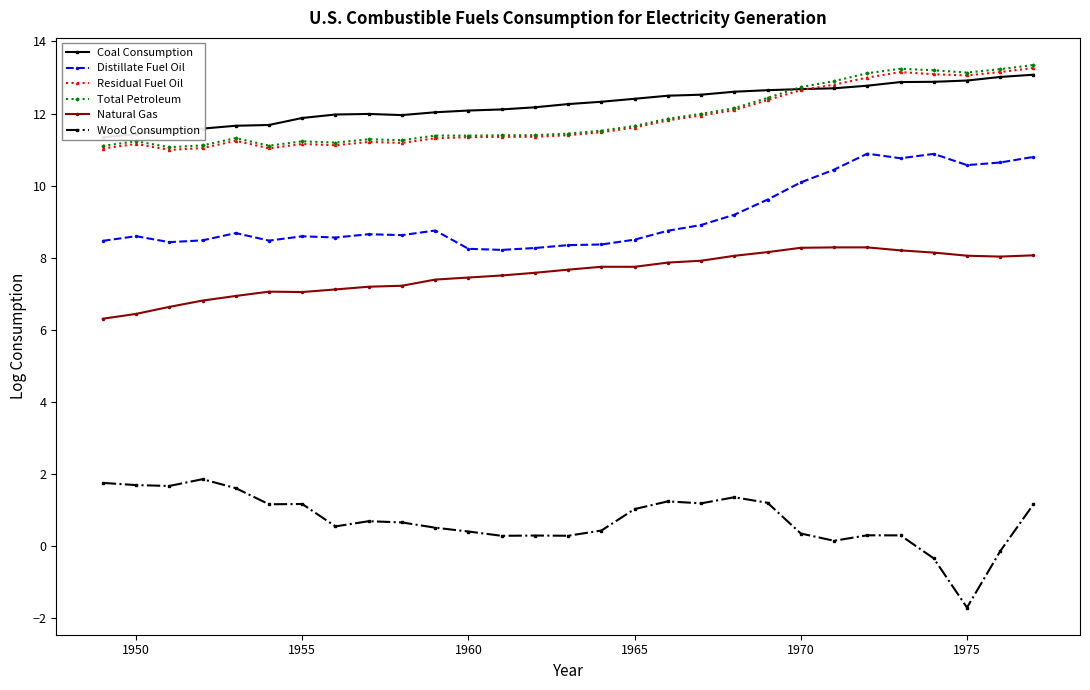

The value of Natural Gas at 1950 is 11.1. True or false?

False